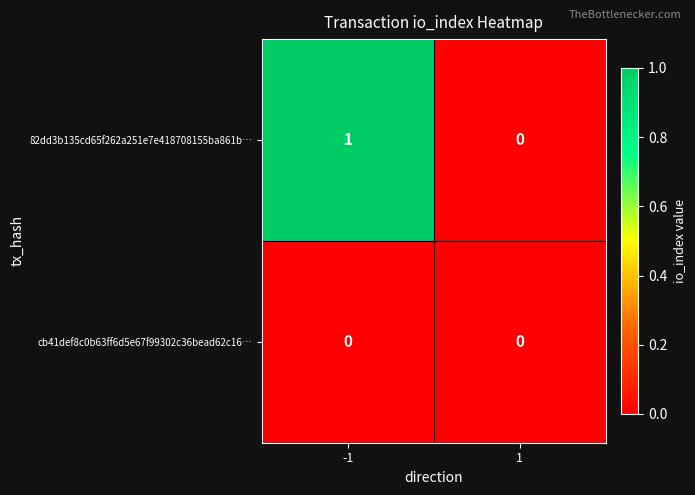

Is the value of 82dd3b135cd65f262a251e7e418708155ba861b… at -1 greater than the value of cb41def8c0b63ff6d5e67f99302c36bead62c16… at 1?

Yes